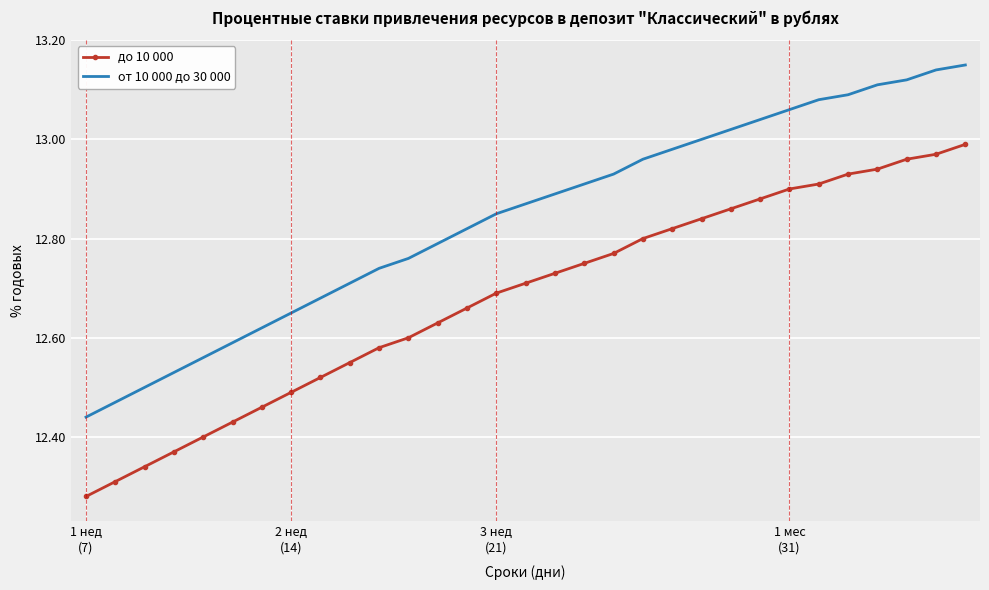

At how many categories does at least one series exceed 12?

31